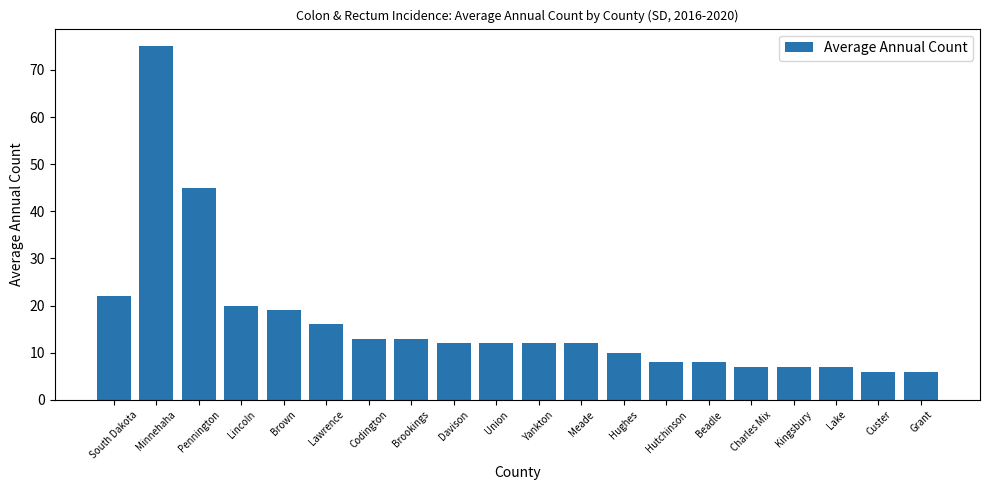

What is the change in value from Lawrence to Brookings?

-3